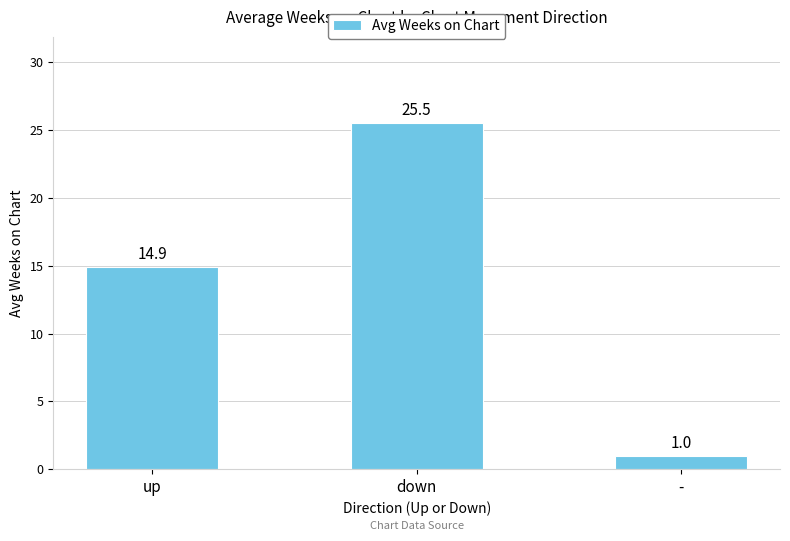

Reading left to right, what are all the values shown in this chart?

14.9	25.5	1.0